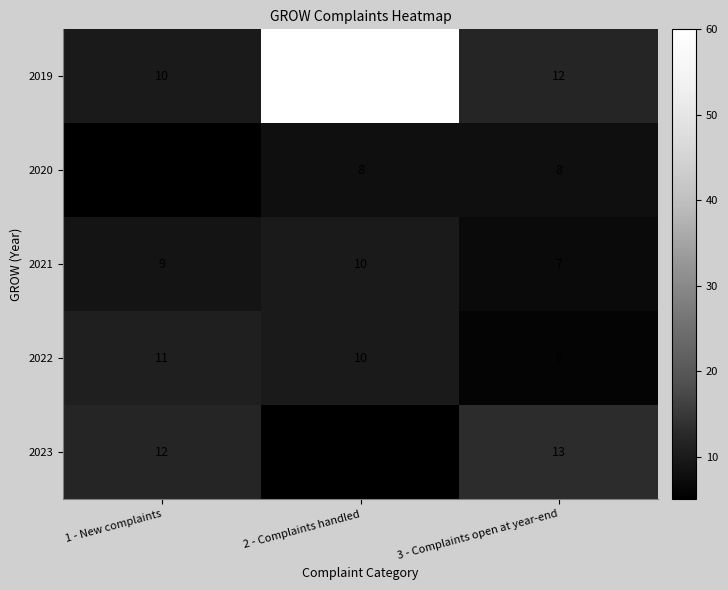

What is the difference between the maximum and minimum values in the 2019 series?

50